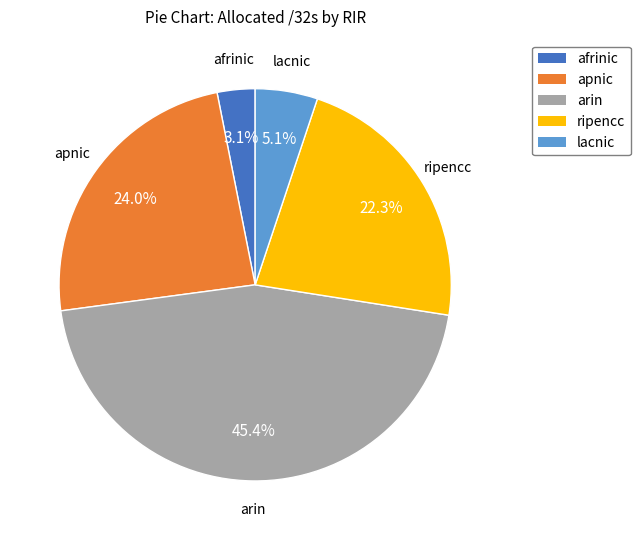

What is the largest slice in the pie chart?

arin